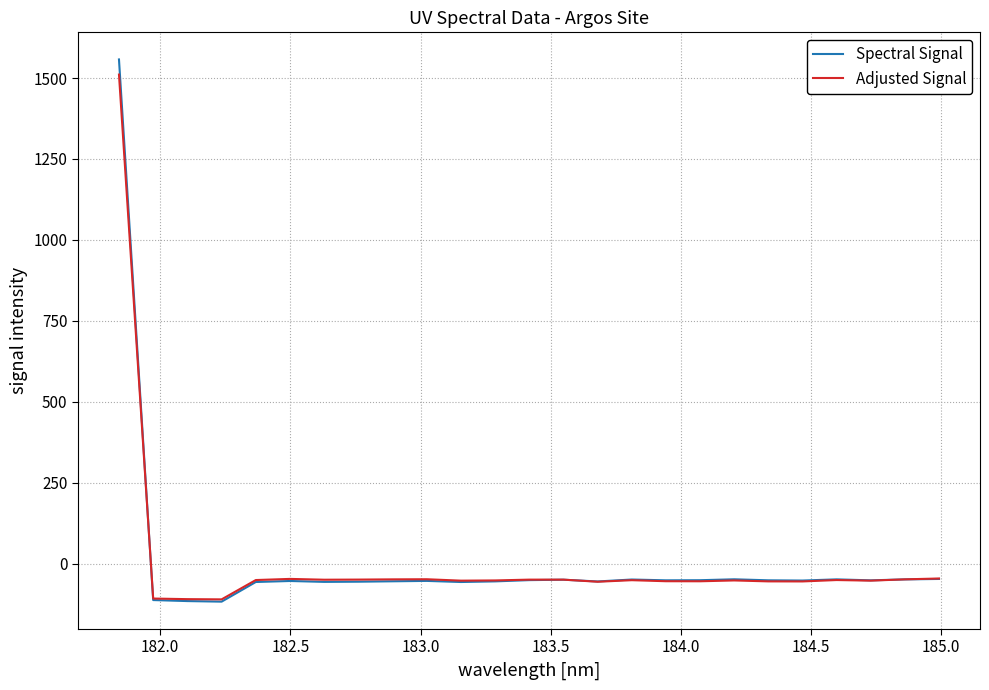

What is the smallest value displayed?

-117.5